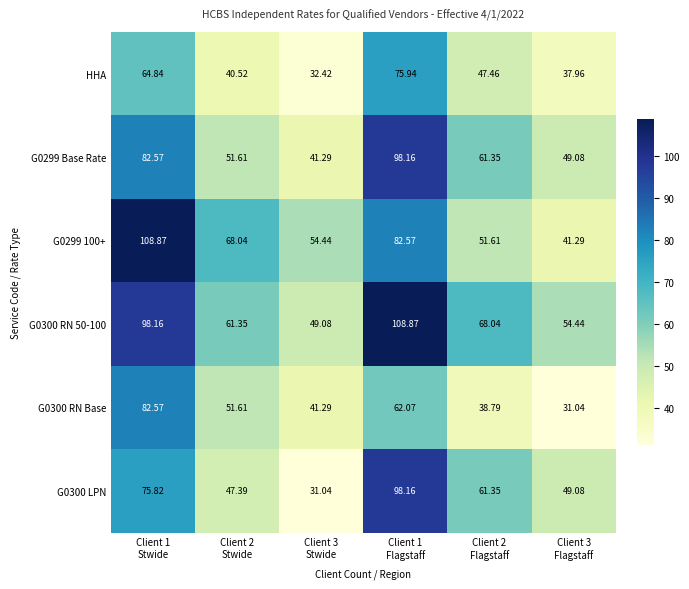

Count the number of data series in this chart.

6